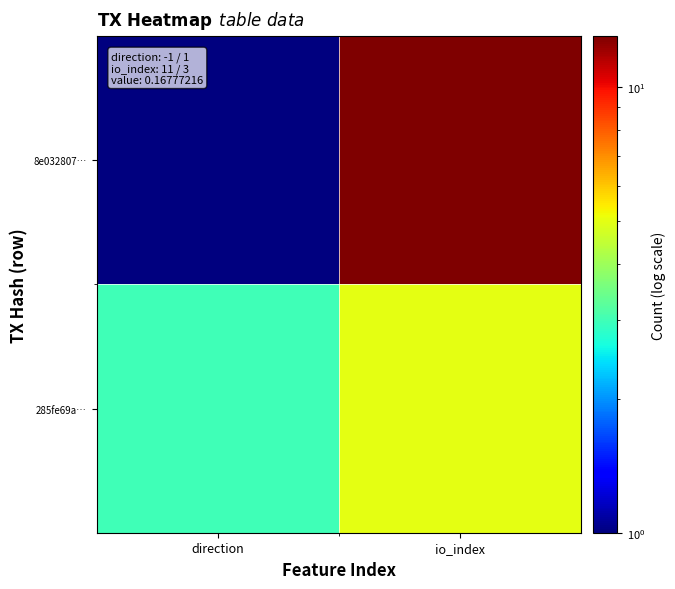

Reading left to right, extract all data points from this chart.

8e032807…: direction=1	io_index=13
285fe69a…: direction=3	io_index=5